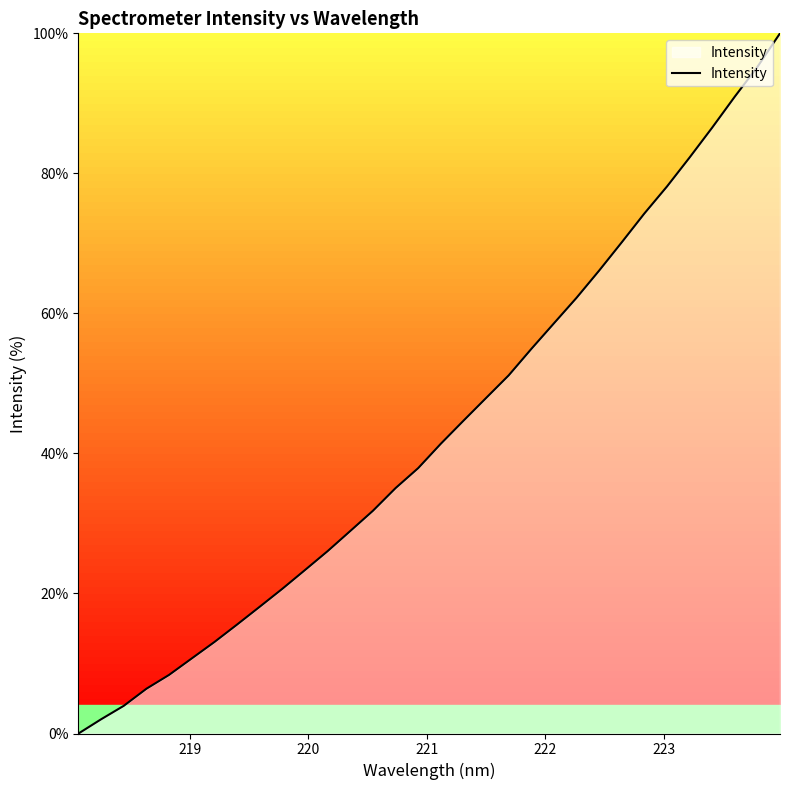

How many lines are shown in the chart?

1